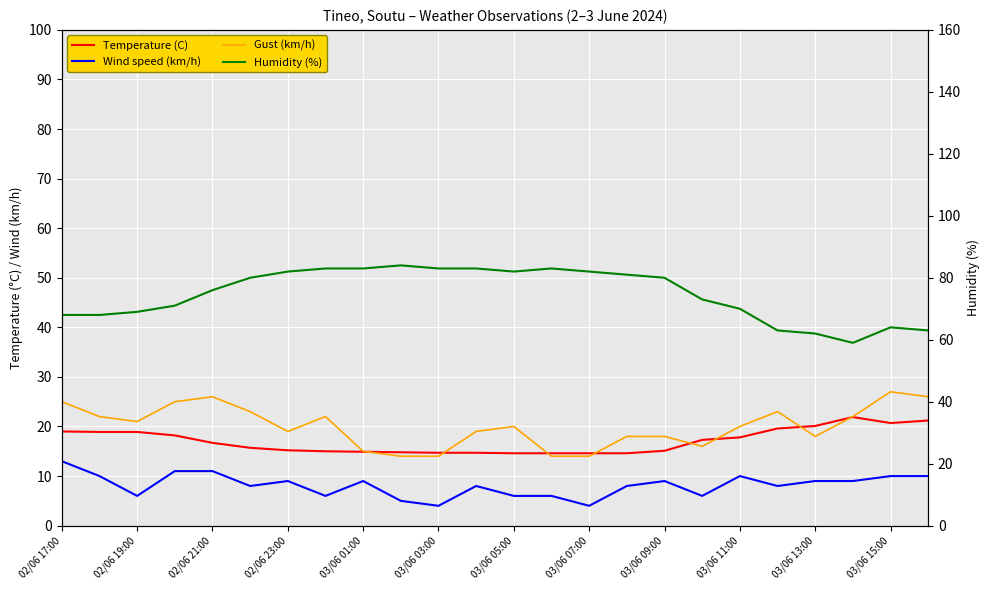

Rank the series by their maximum value, from highest to lowest.

Humidity (%), Gust (km/h), Temperature (C), Wind speed (km/h)